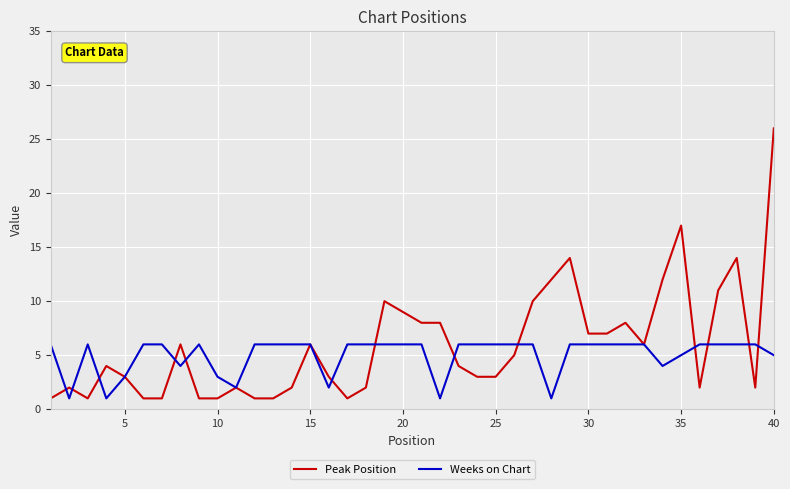

List the series in order of their peak value, lowest first.

Weeks on Chart, Peak Position